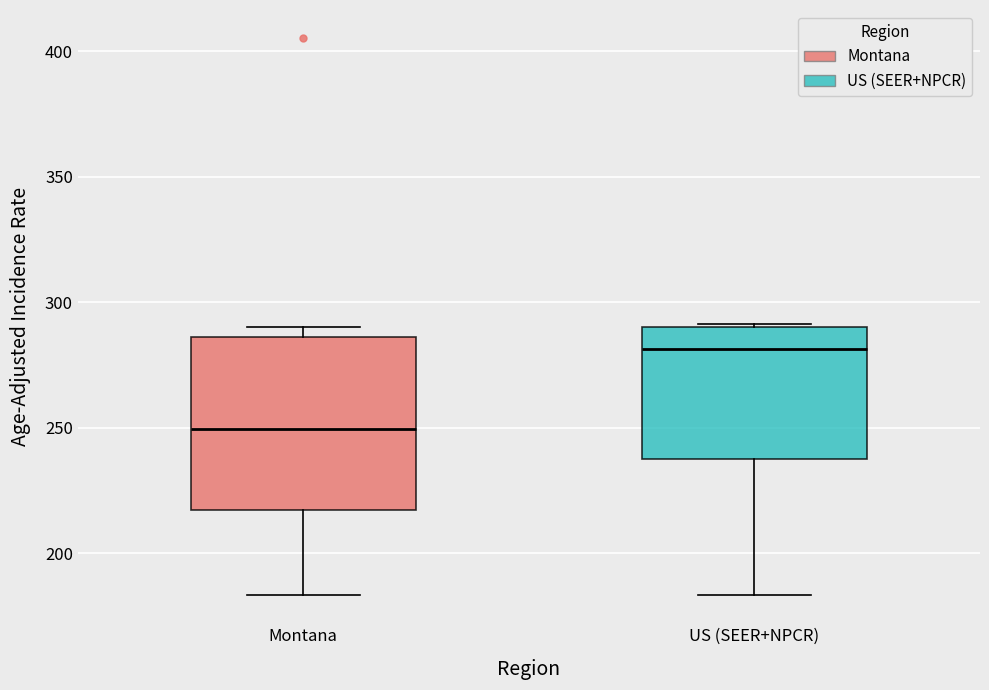

Reading left to right, read every box against the y-axis: the position of its median line, the range the box covers, and the ends of its whiskers. The values are not printed on the chart, so give them approximately, as read against the axis.

Montana: median 250, box 215 to 285, whiskers 185 to 290
US (SEER+NPCR): median 280, box 235 to 290, whiskers 185 to 290